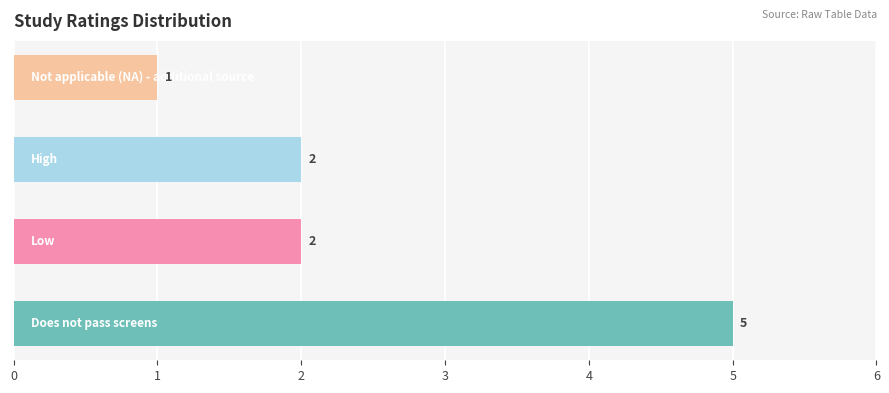

What is the sum of all values?

10